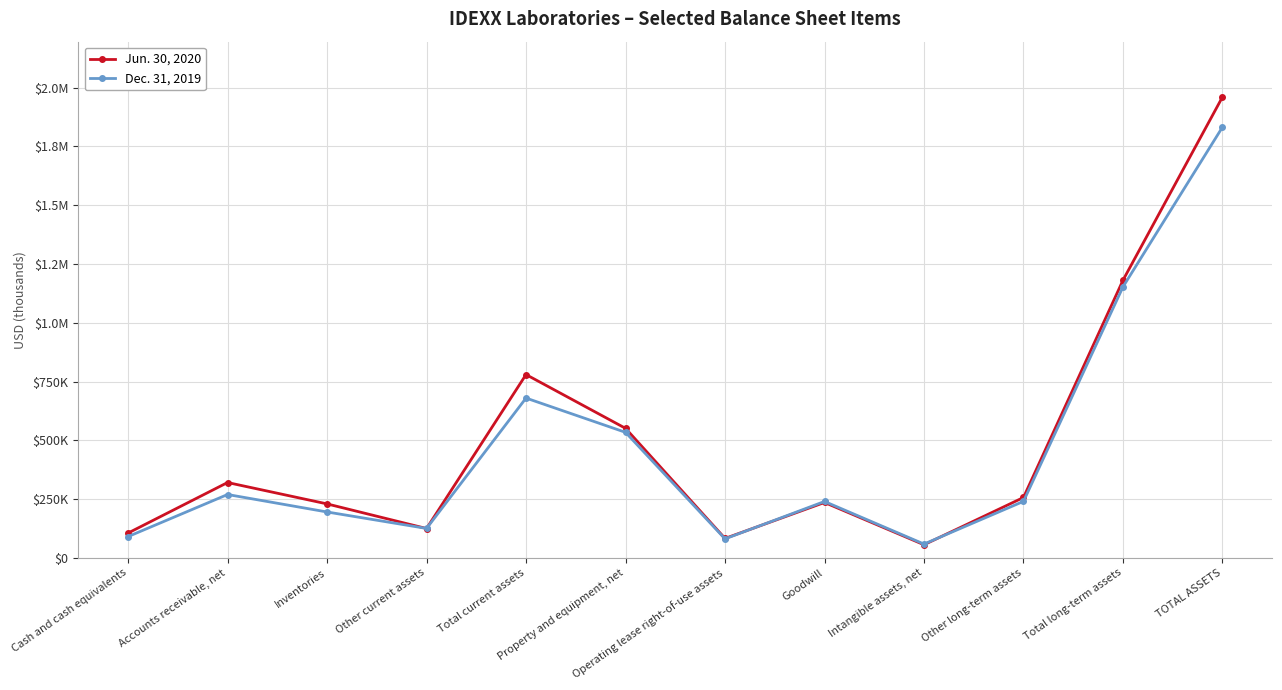

Which series has the largest total across all categories?

Jun. 30, 2020